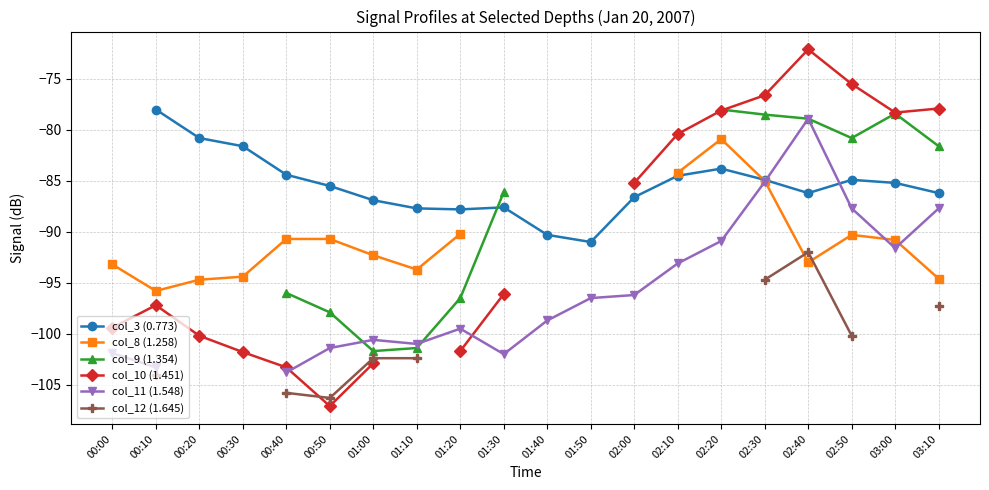

What is the value of the col_3 (0.773) point at the 17th from the left?

-86.2